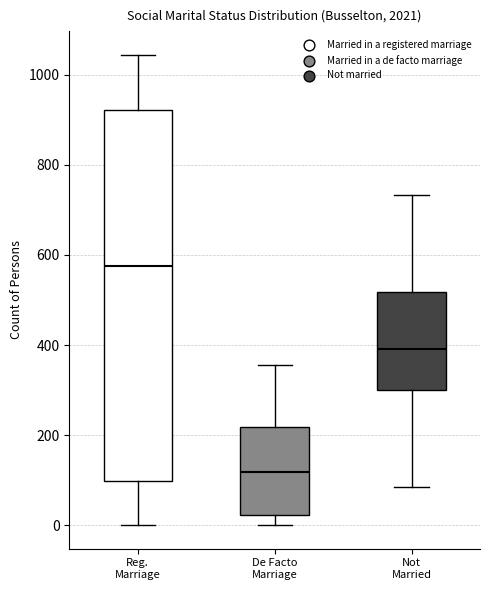

Which box has the highest median line?

Reg. Marriage